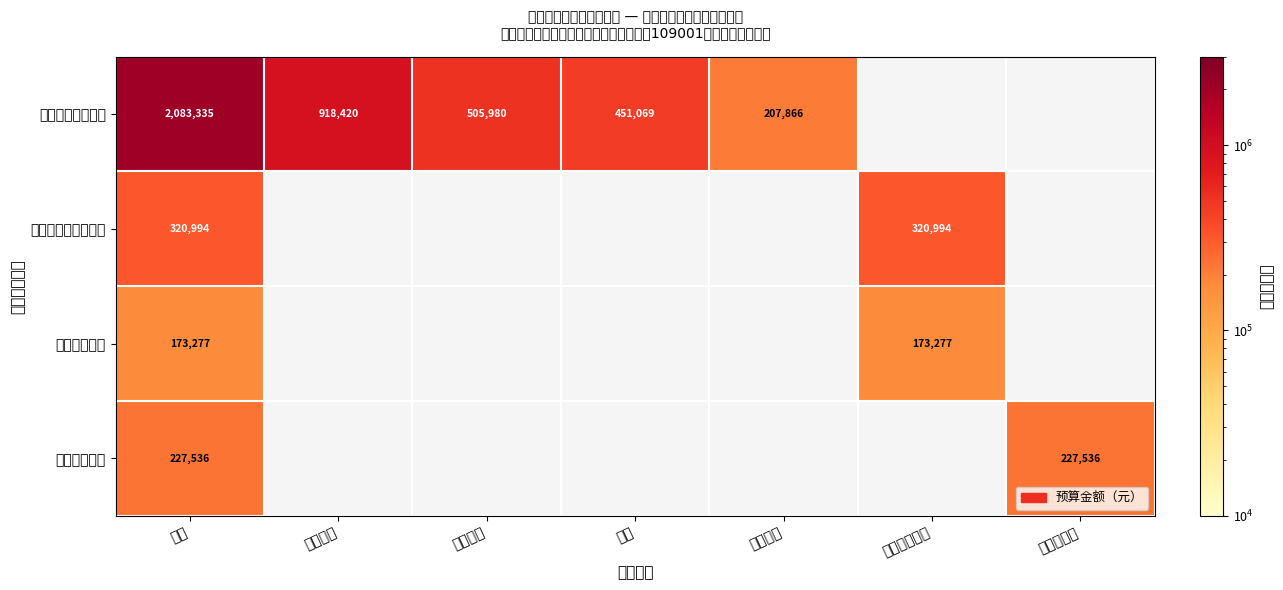

Rank the series at 合计 from lowest to highest value.

卫生健康支出, 住房保障支出, 社会保障和就业支出, 一般公共服务支出